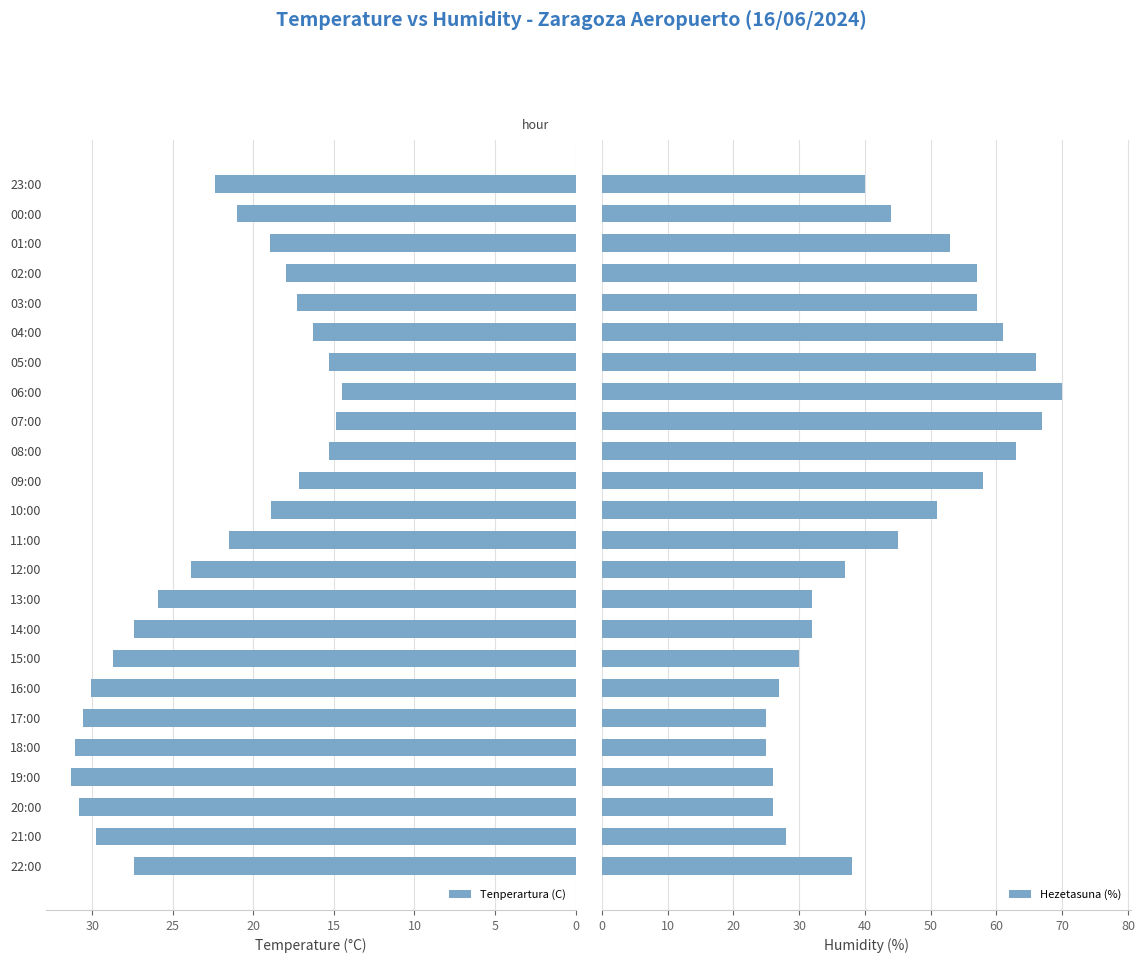

What is the difference between the Tenperartura (C) values at 04:00 and 16:00?

13.8